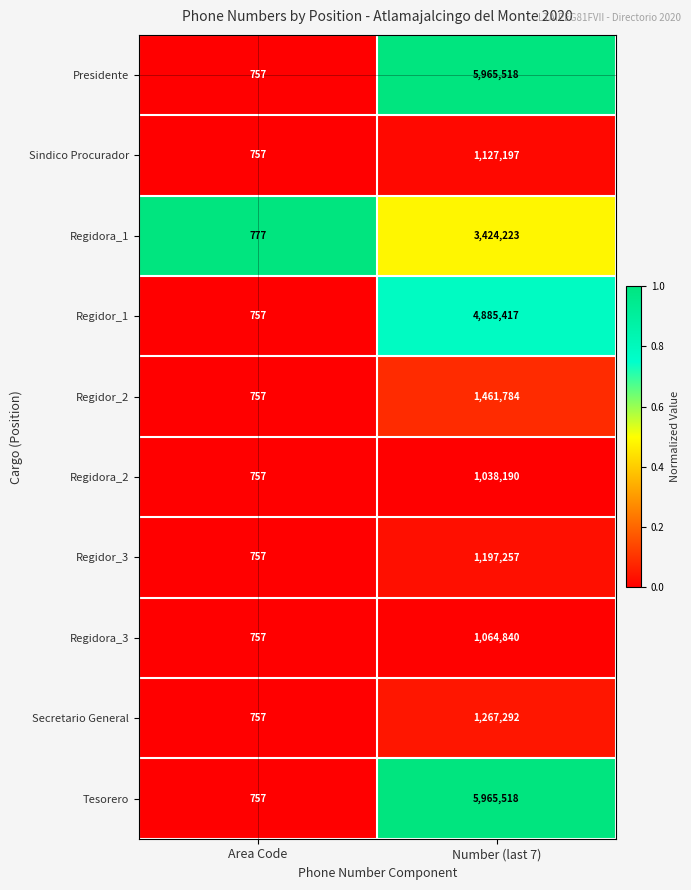

What is the spread (max minus min) of values at Number (last 7)?

4927328